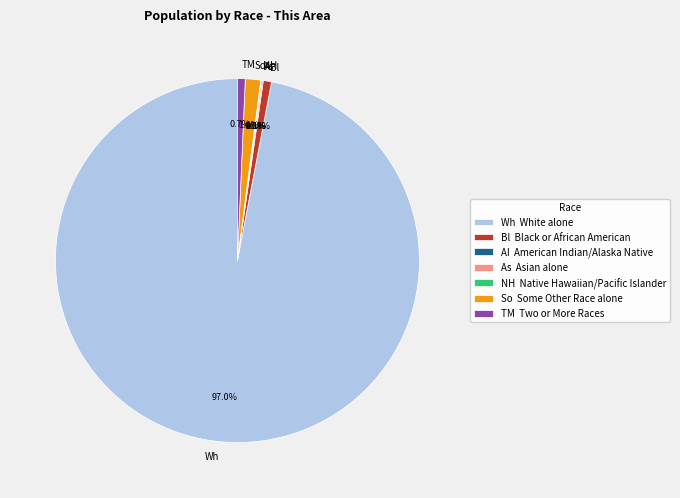

Combined, what portion of the pie is TM and Wh?

97.7%